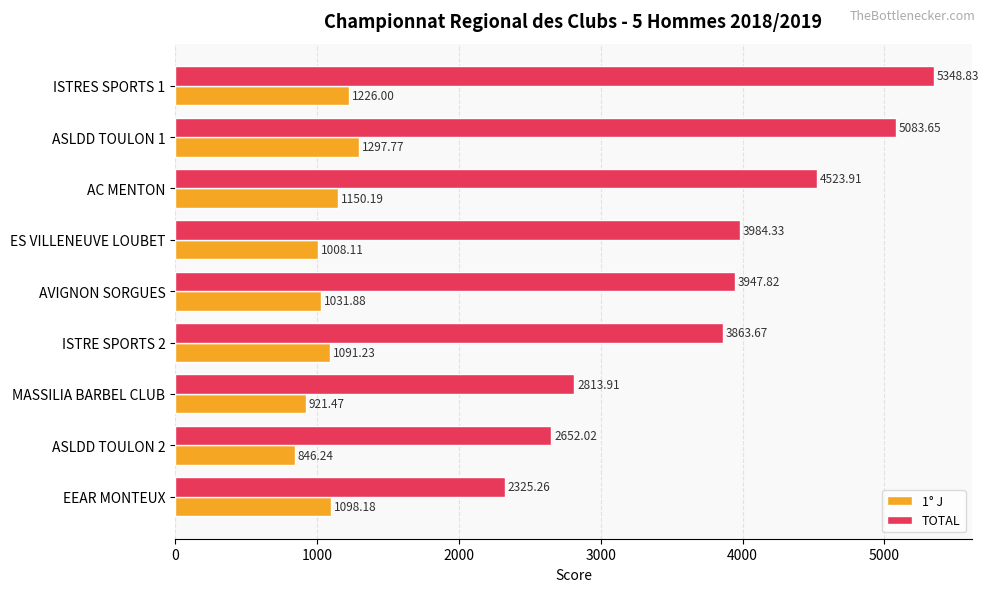

Rank the categories by 1° J value from highest to lowest.

ASLDD TOULON 1, ISTRES SPORTS 1, AC MENTON, EEAR MONTEUX, ISTRE SPORTS 2, AVIGNON SORGUES, ES VILLENEUVE LOUBET, MASSILIA BARBEL CLUB, ASLDD TOULON 2